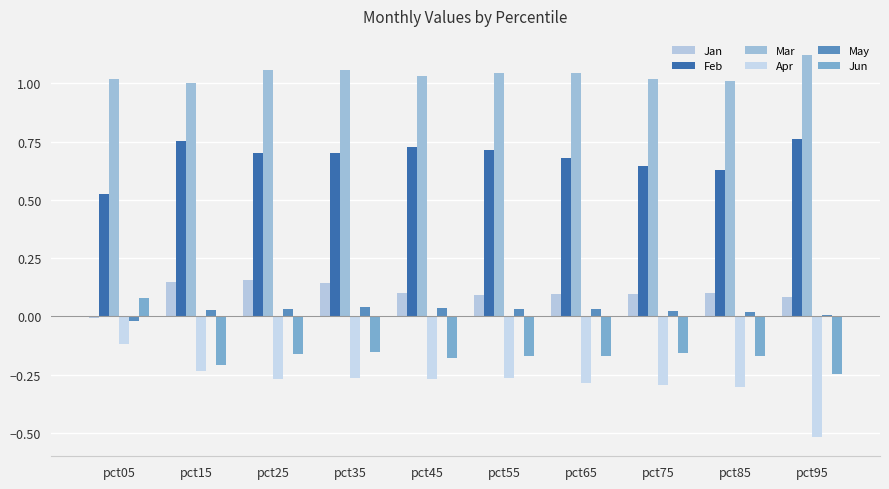

Count the number of categories in the chart.

10